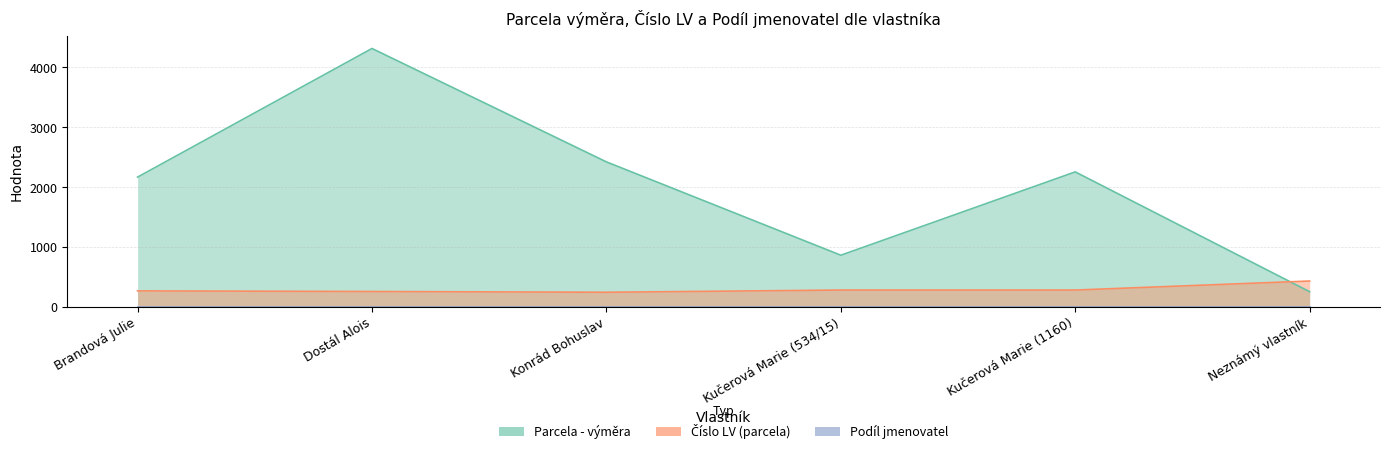

Where is the first local minimum for Číslo LV (parcela)?

Konrád Bohuslav